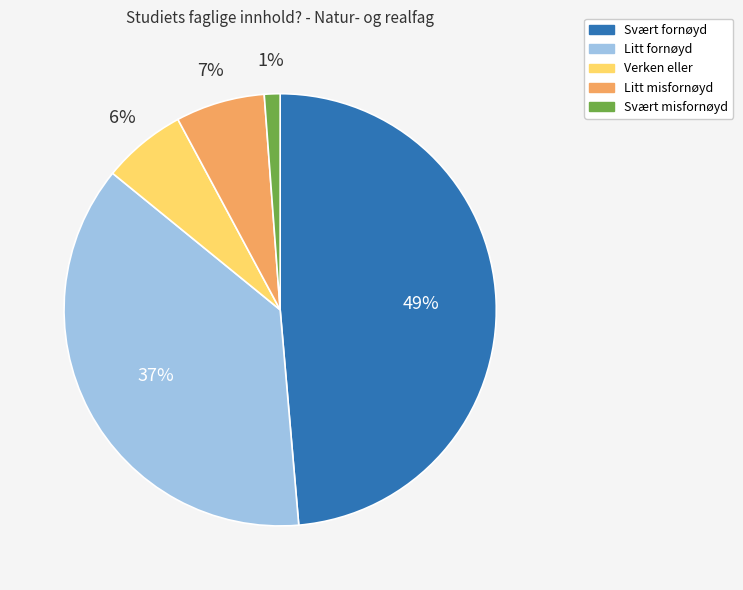

To the nearest percent, what is the average slice percentage?

20%